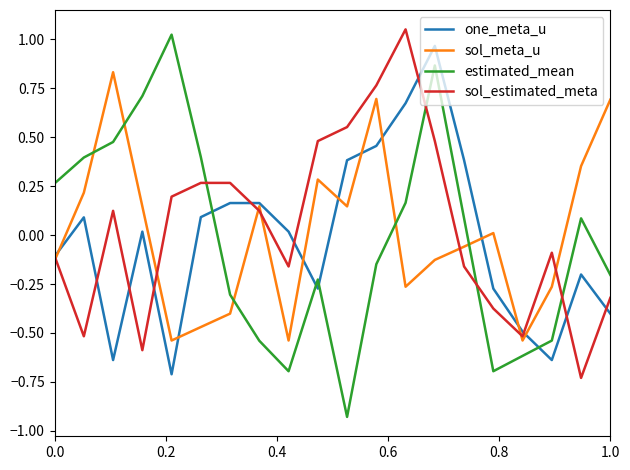

True or false: estimated_mean and sol_estimated_meta cross at least once.

True